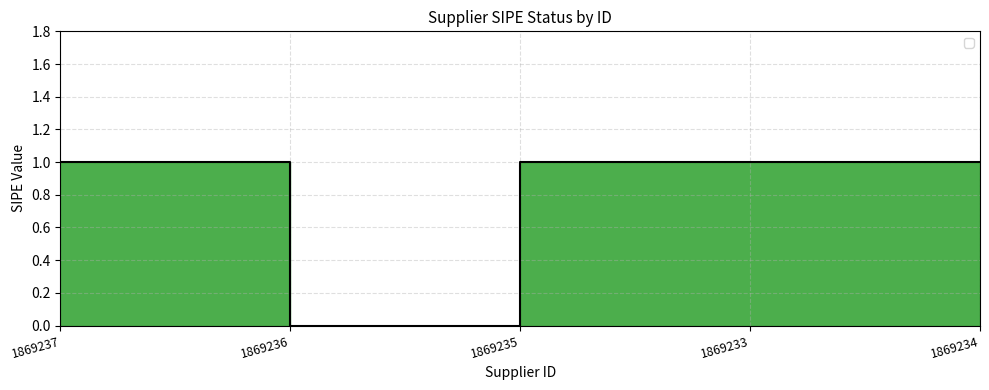

Reading left to right, transcribe all the data shown in this chart.

1869237=1	1869236=0	1869235=1	1869233=1	1869234=1